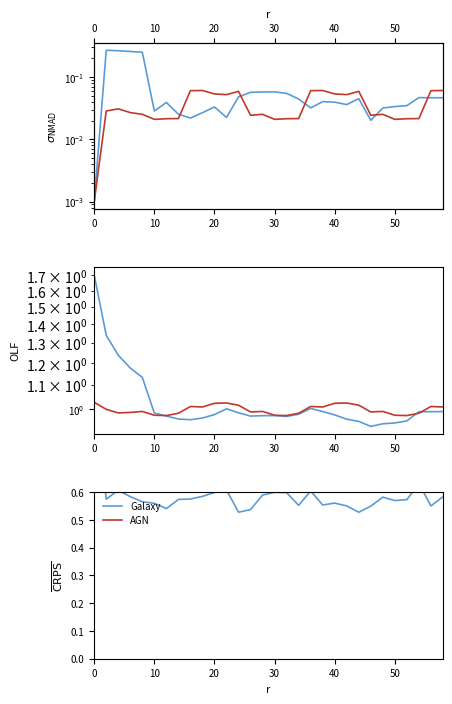

At which label is AGN closest to 0?

10